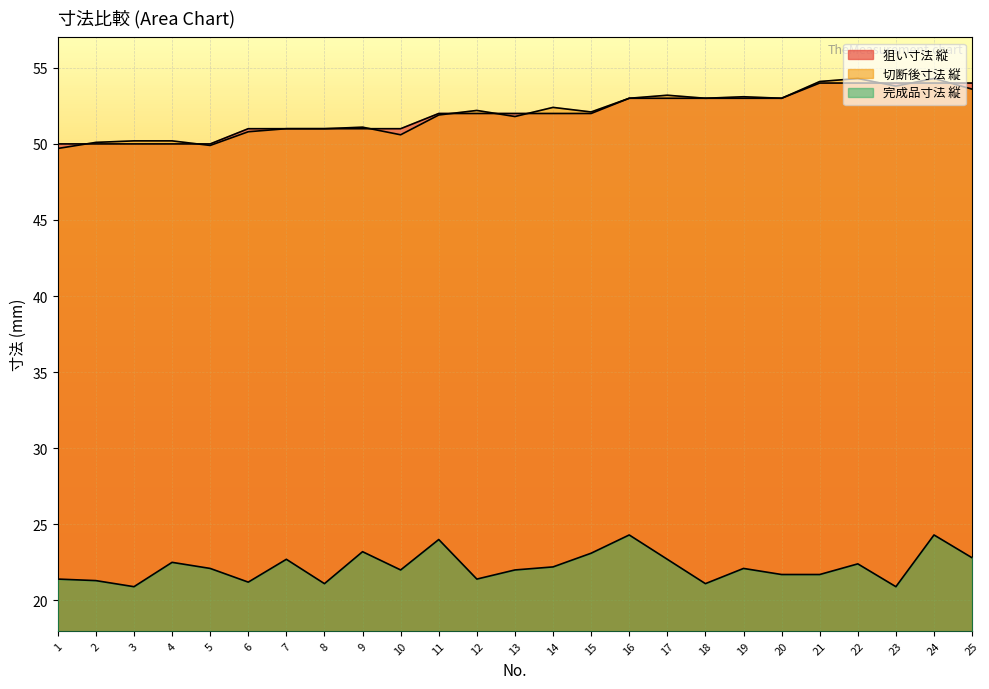

Is the value of 狙い寸法 縦 at 8 greater than the value of 切断後寸法 縦 at 8?

No